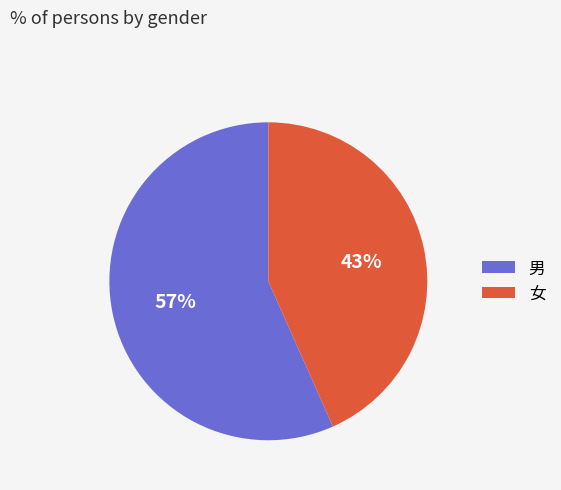

To the nearest percent, what is the average slice percentage?

50%